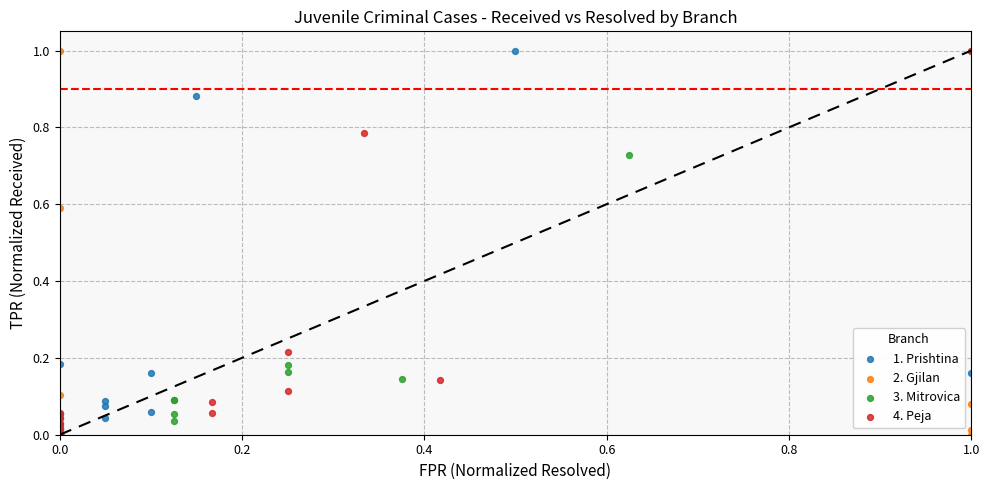

What are all the series names shown in the legend?

1. Prishtina, 2. Gjilan, 3. Mitrovica, 4. Peja